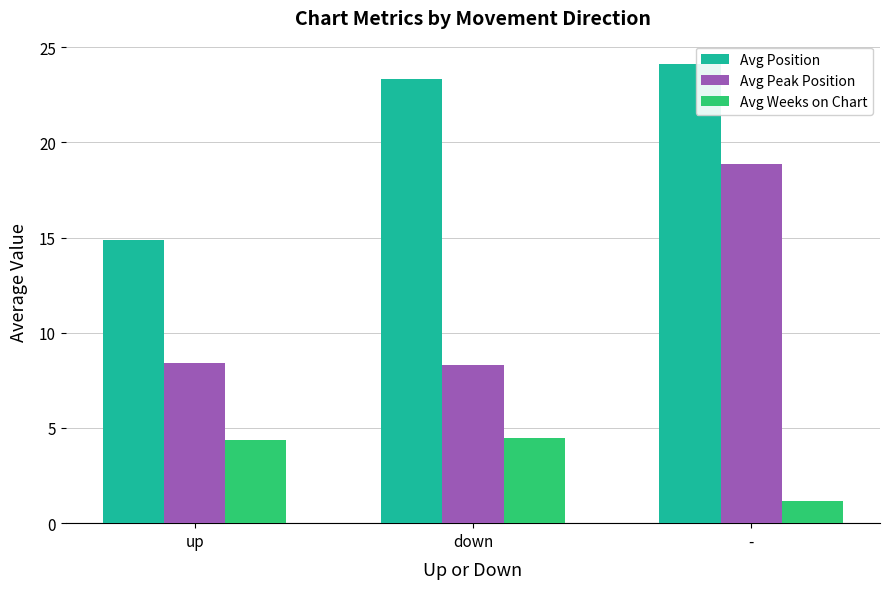

Read the Avg Weeks on Chart value at -.

1.1